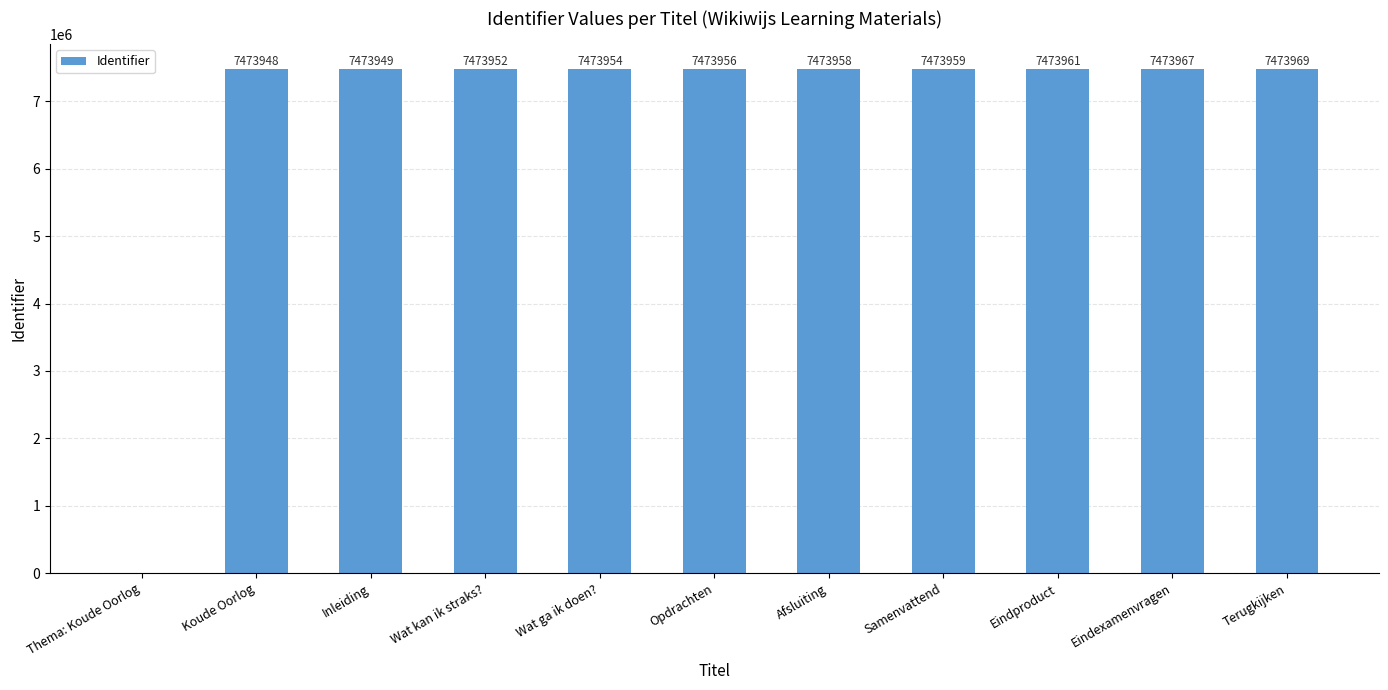

Which has a higher value, Afsluiting or Thema: Koude Oorlog?

Afsluiting